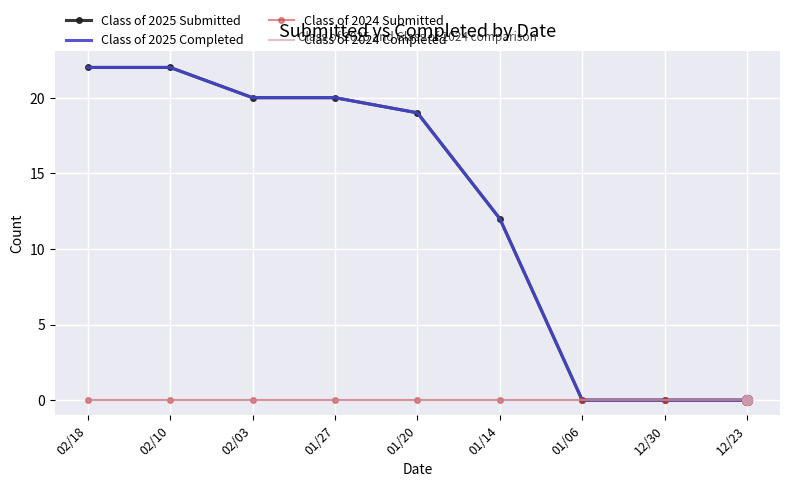

Is the value of Class of 2025 Submitted at 12/23 greater than the value of Class of 2025 Completed at 12/23?

No